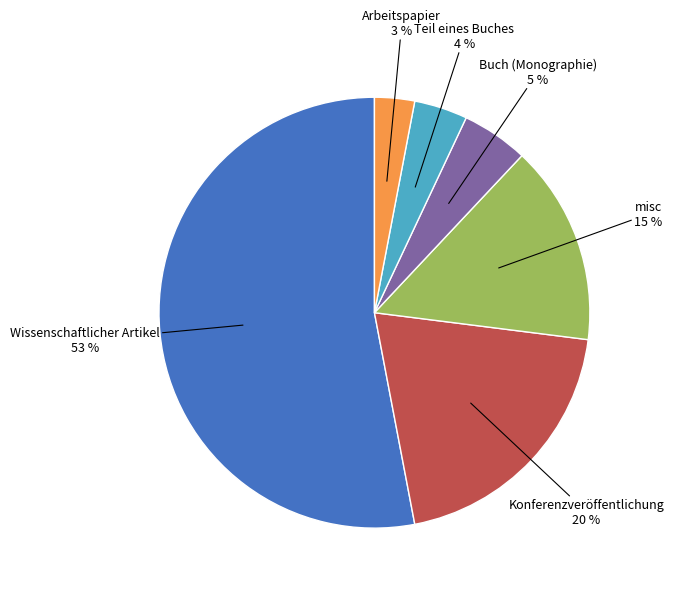

Is there any slice that represents more than half of the pie?

Yes